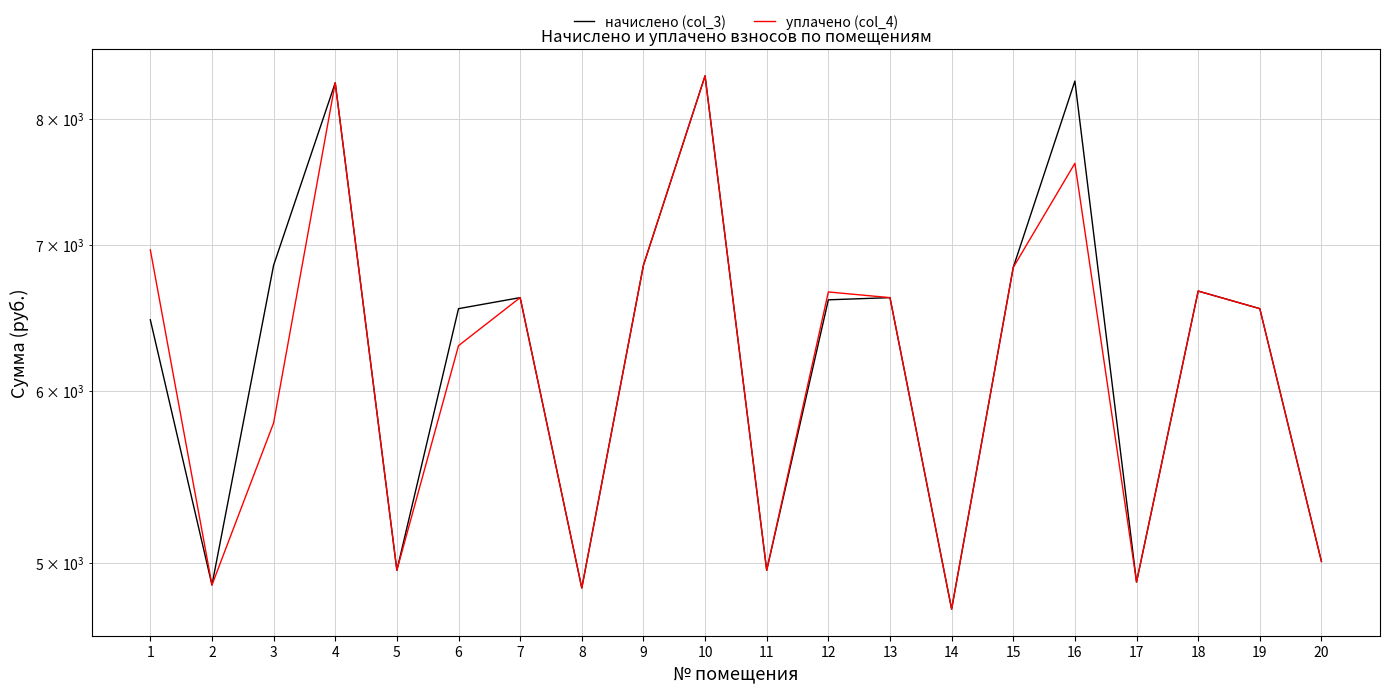

How many distinct data groups are displayed?

2